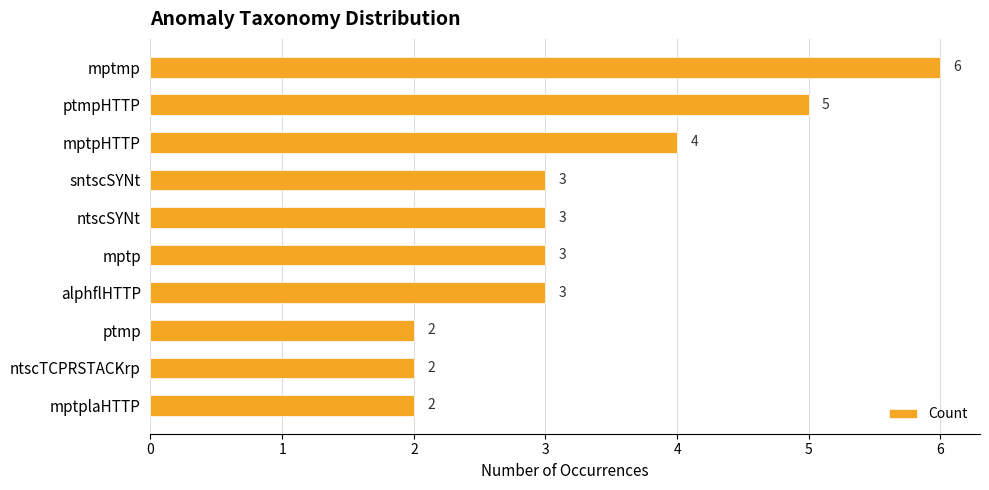

What is the change in value from mptmp to ptmp?

-4